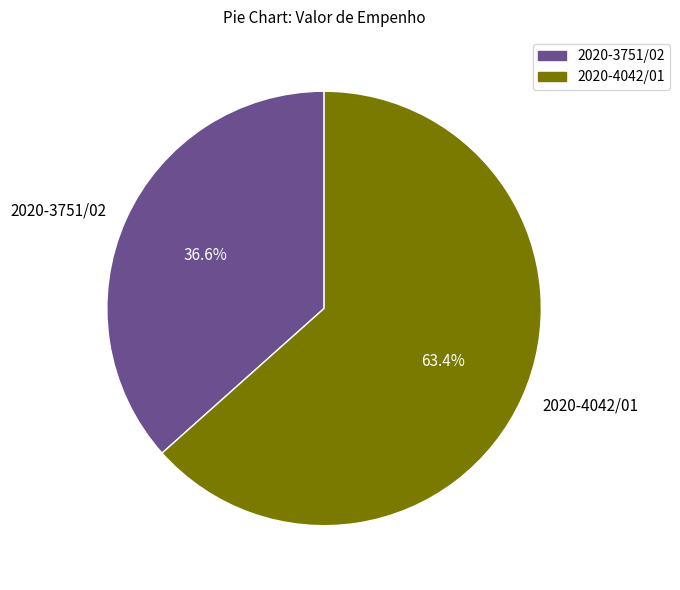

True or false: 2020-4042/01 accounts for 74% of the total.

False